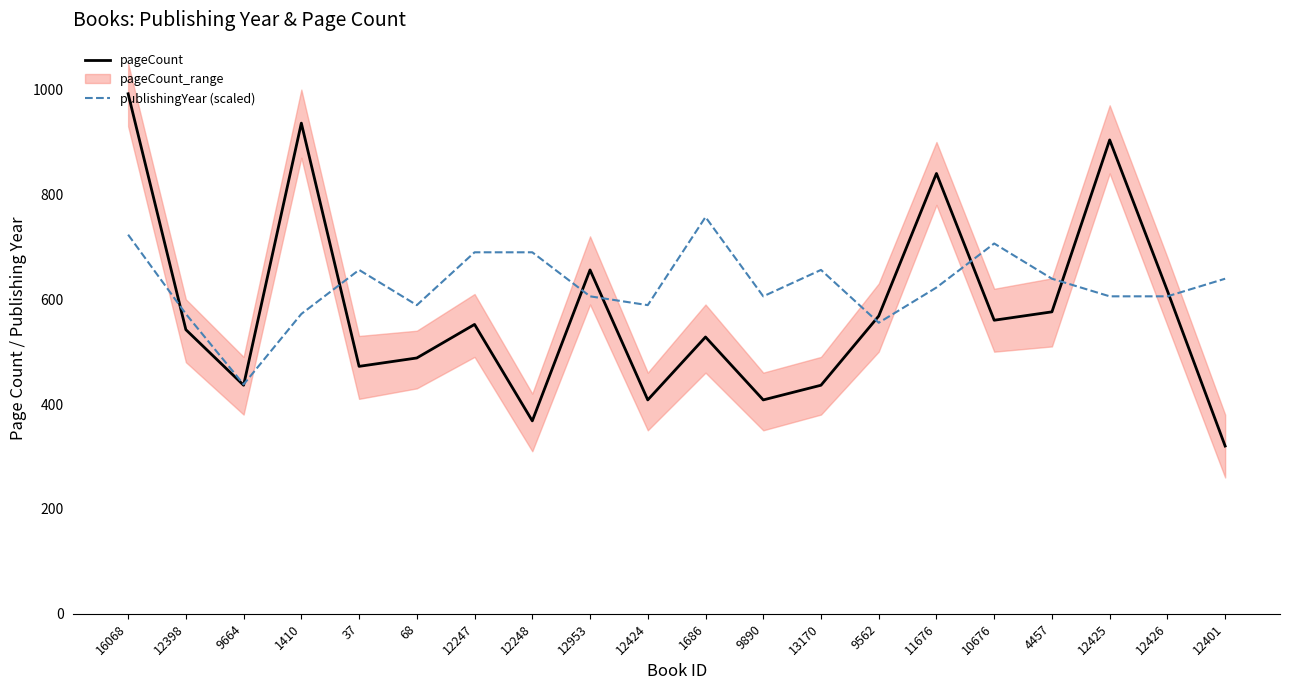

What is the difference between the publishingYear (scaled) values at 37 and 10676?

50.4